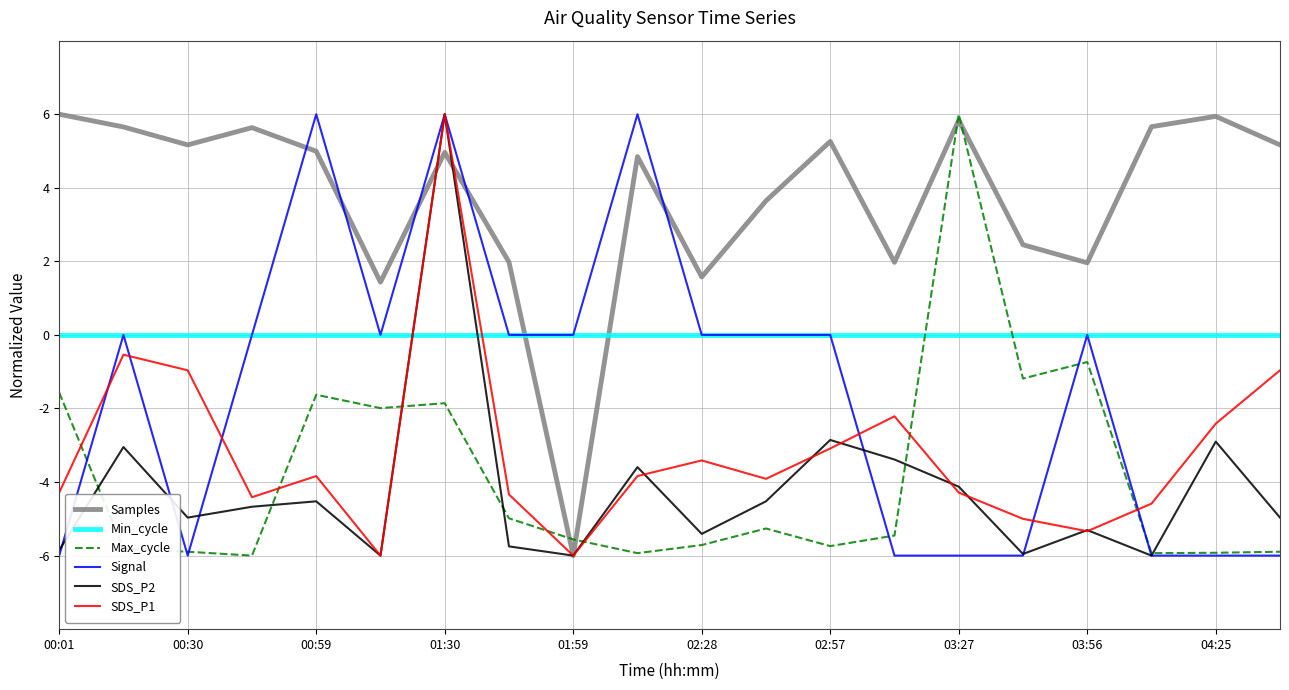

What is the minimum value shown in the chart?

-6.0